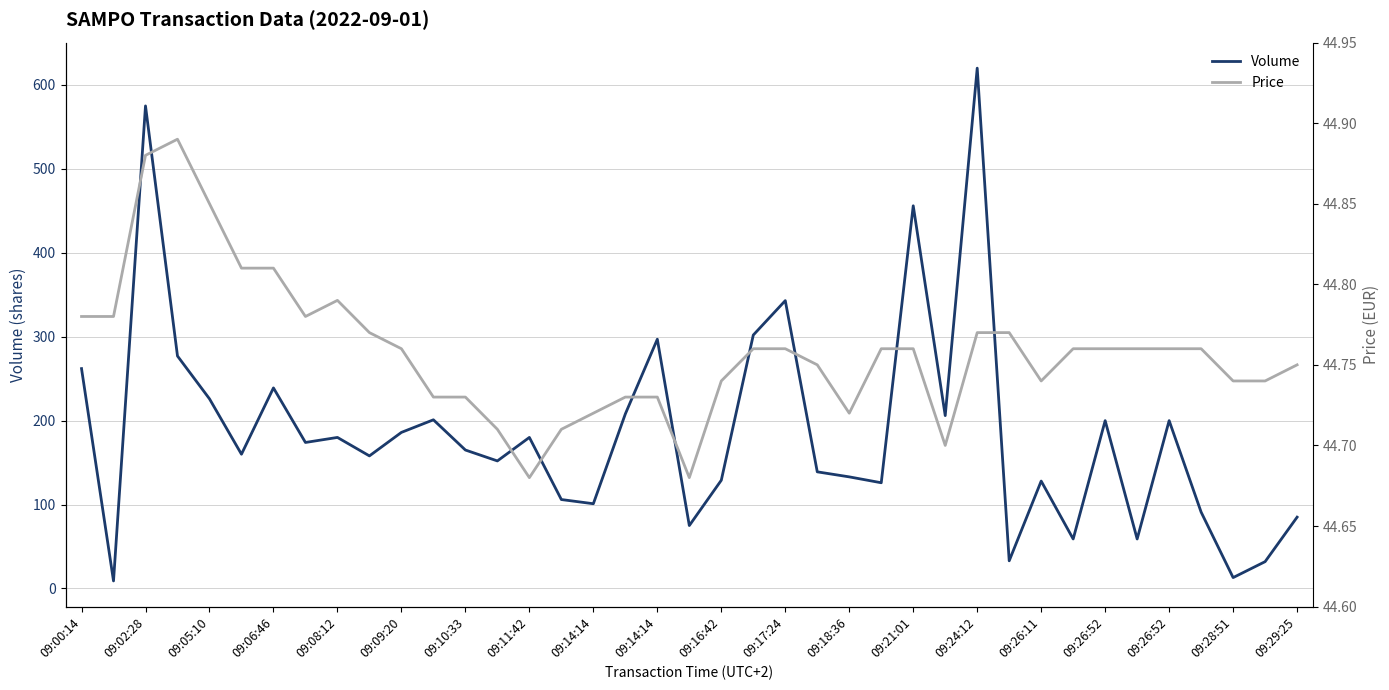

What is the difference between the second highest and minimum values in the Price series?

0.2